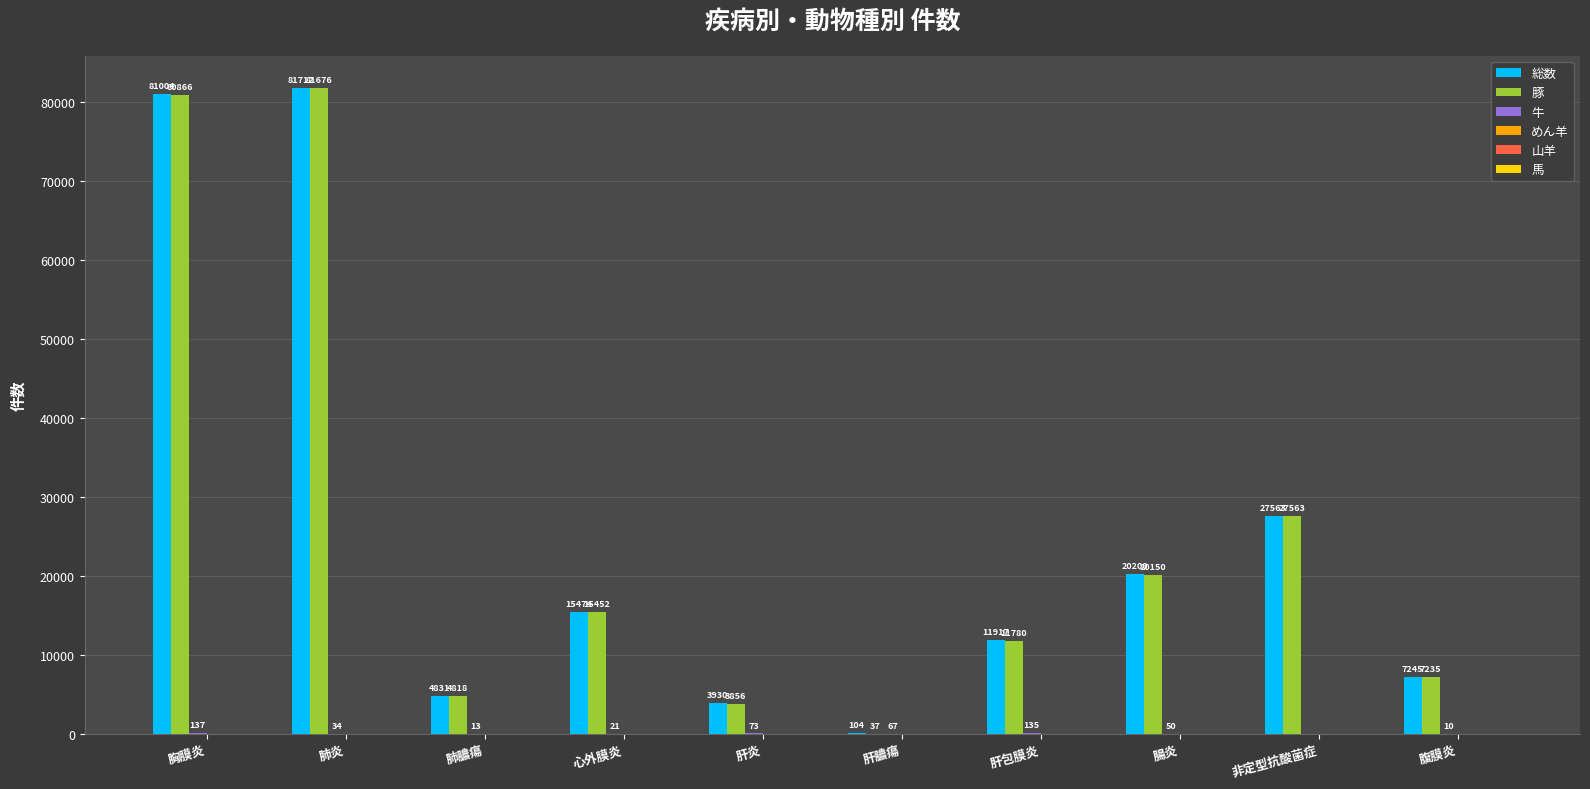

True or false: 総数 has a value of 15474 at 心外膜炎.

True